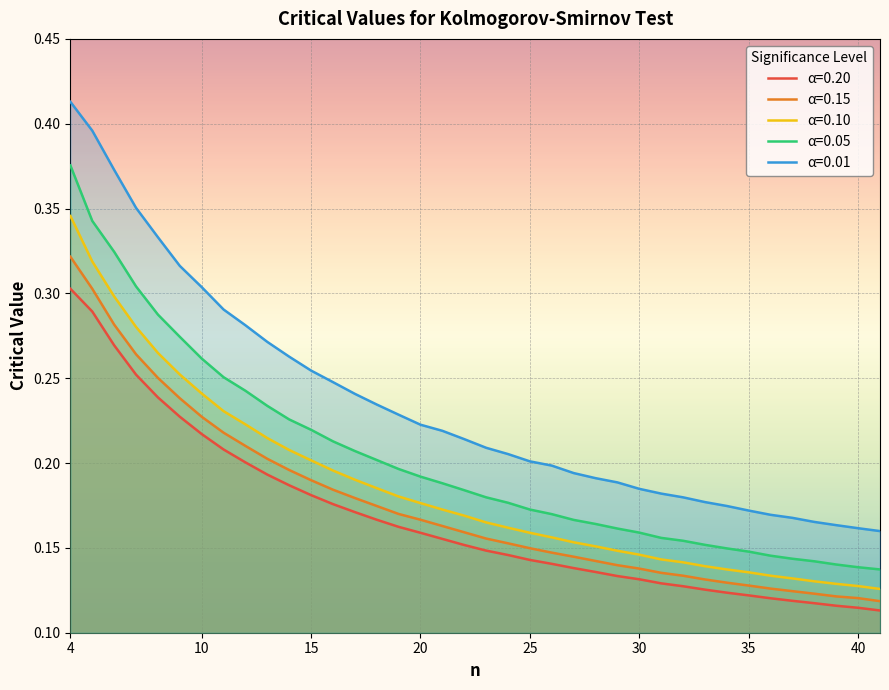

How many data points does each series have?

38